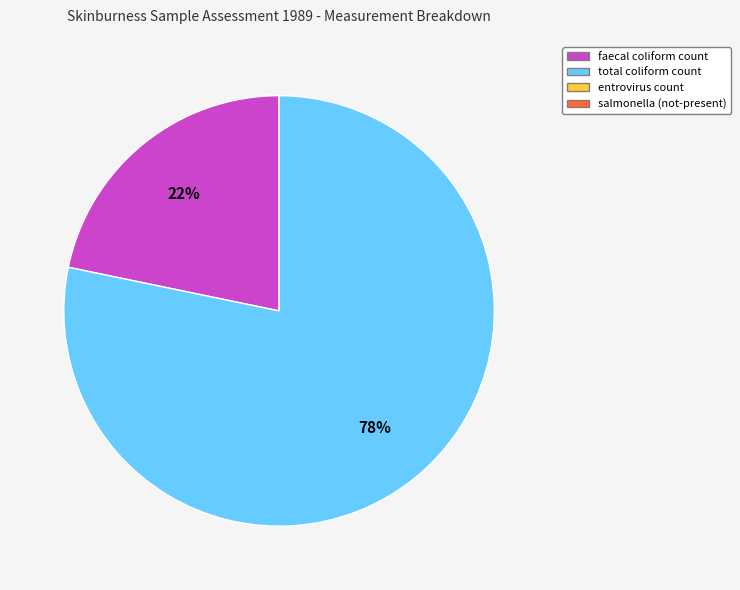

Is there any slice that represents more than half of the pie?

Yes